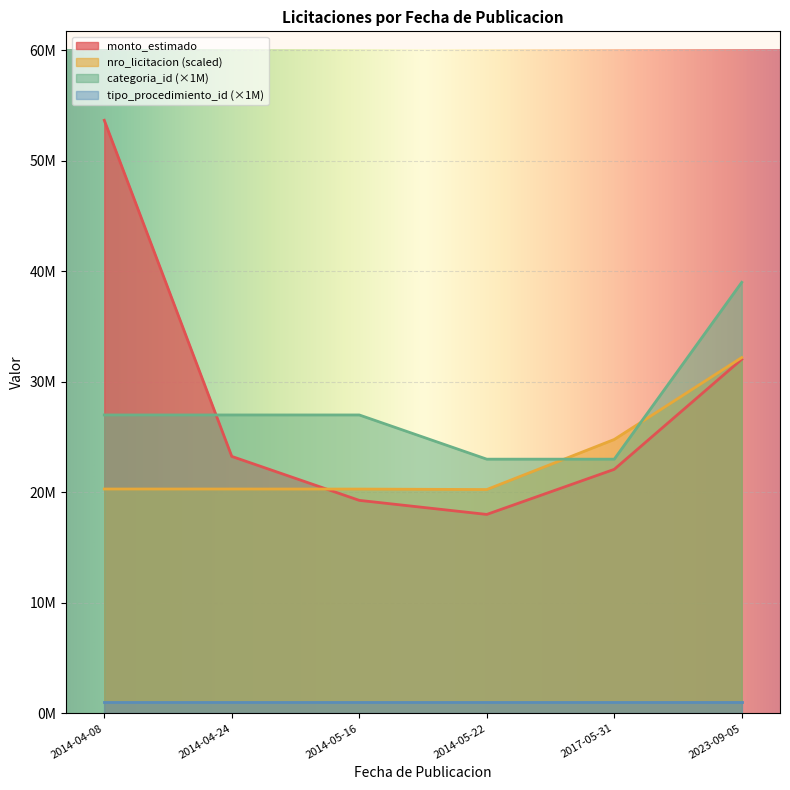

True or false: nro_licitacion has a value of 20295370.4 at 2014-05-16.

True